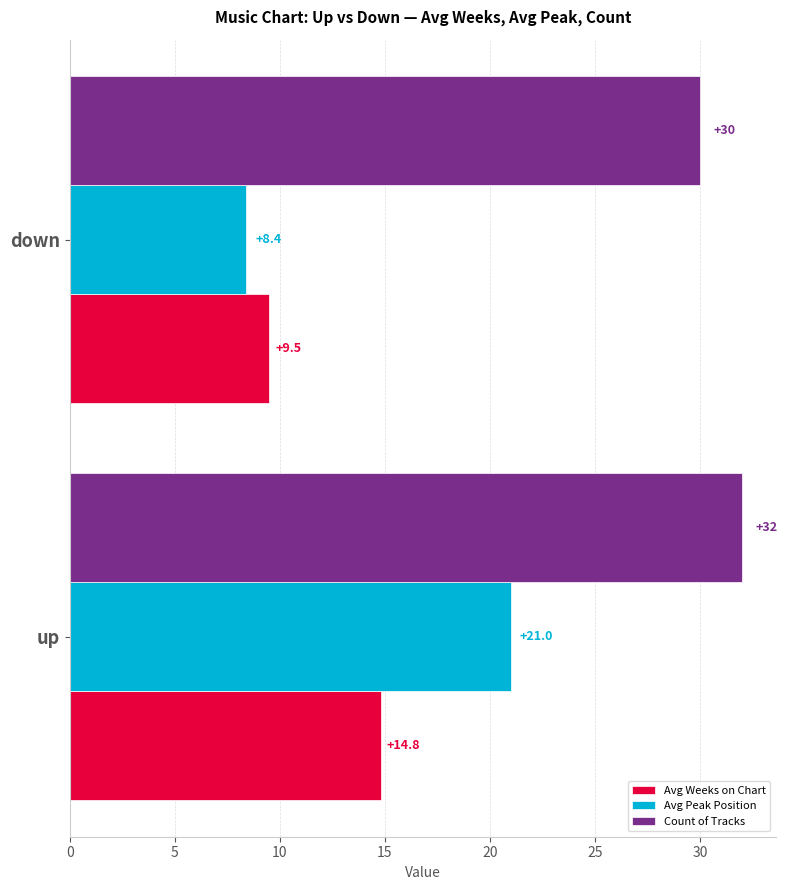

Count the number of data series in this chart.

3